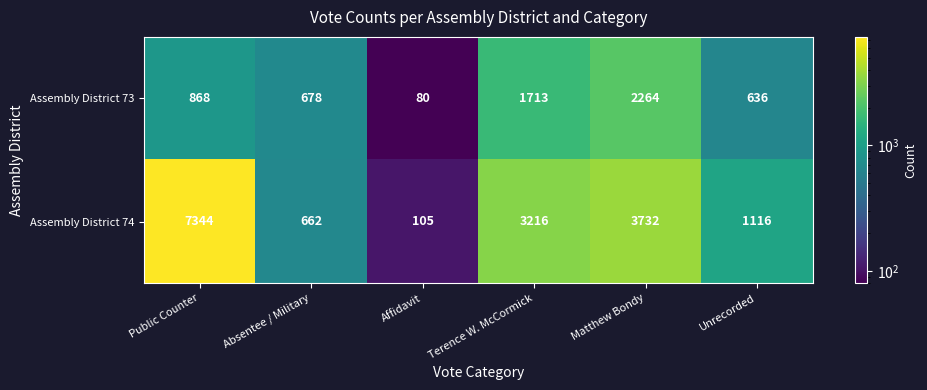

Which series changed the most between Public Counter and Affidavit?

Assembly District 74